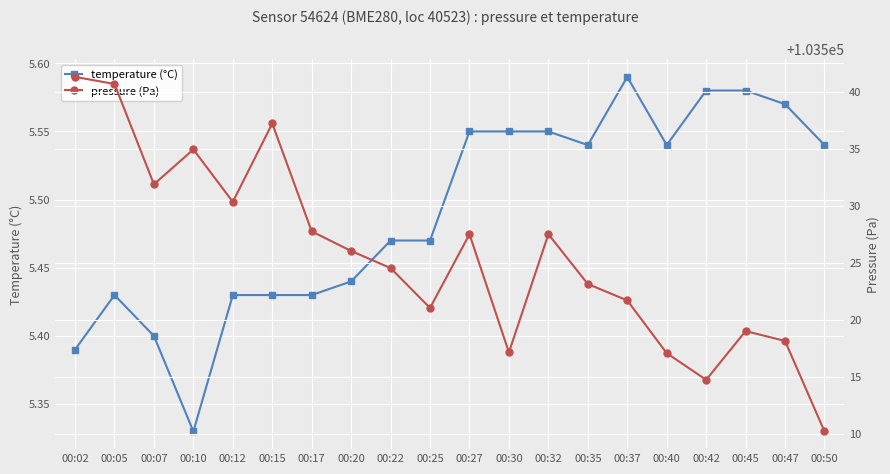

Rank the series by their average value, from highest to lowest.

pressure (Pa), temperature (°C)